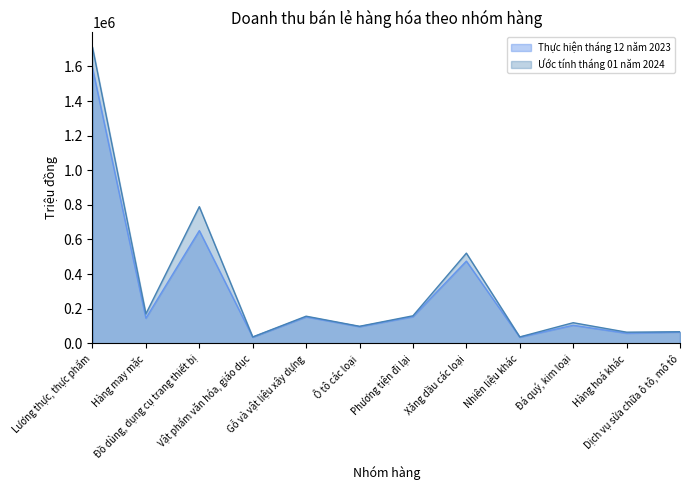

What are all the series names shown in the legend?

Thực hiện tháng 12 năm 2023, Ước tính tháng 01 năm 2024